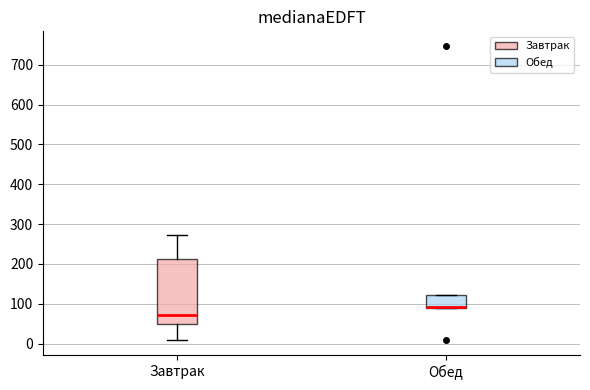

Where does the upper whisker of the box for Завтрак end on the y-axis? The values are not printed on the chart, so give them approximately, as read against the axis.

270